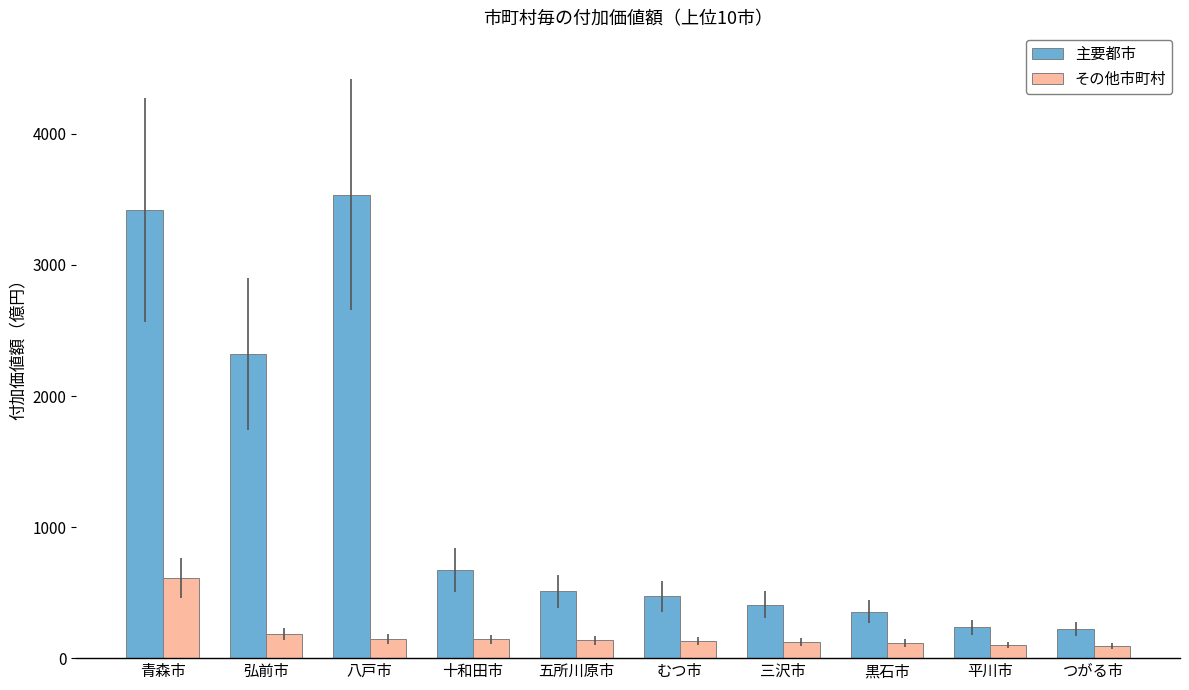

Rank the series at 黒石市 from lowest to highest value.

その他市町村, 主要都市